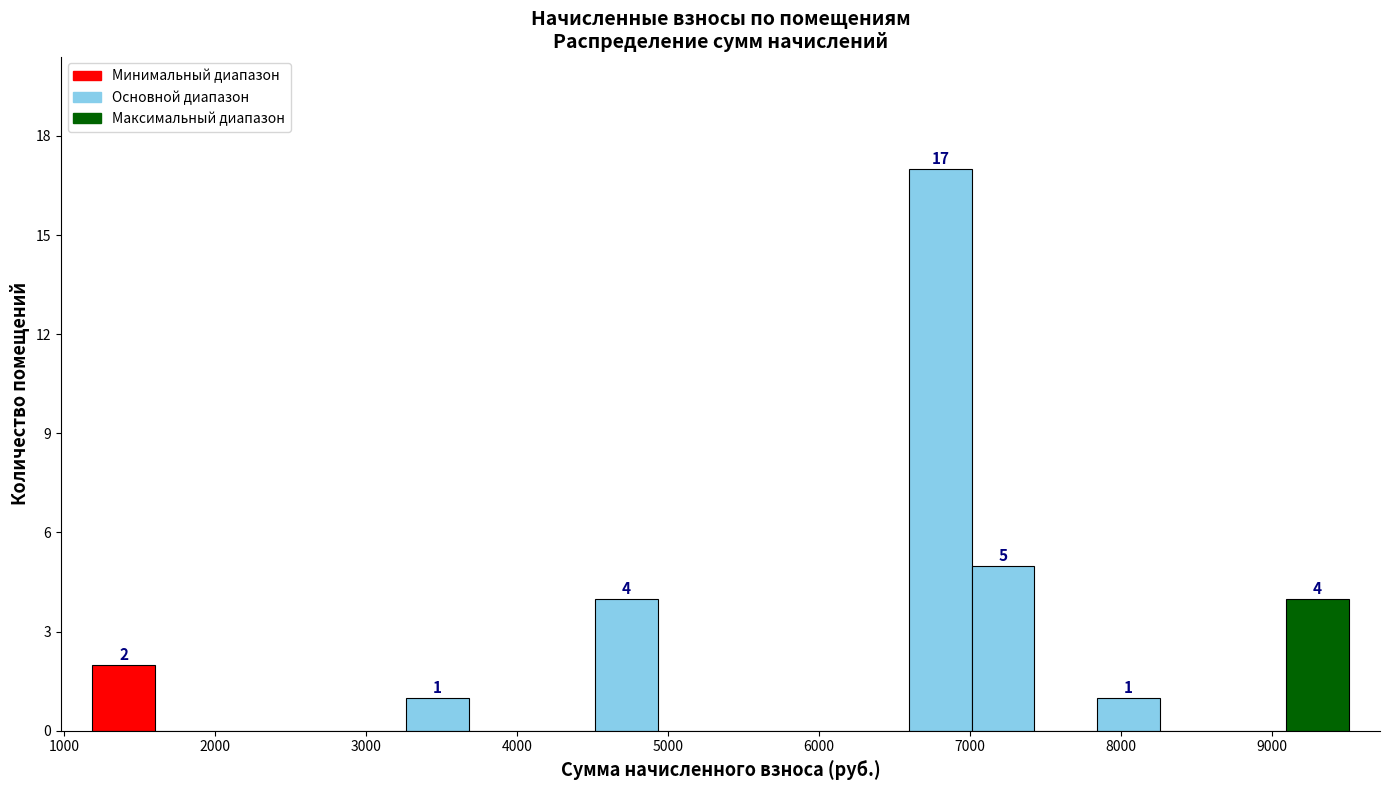

Which range on the x-axis has the tallest bar?

6600 to 7000